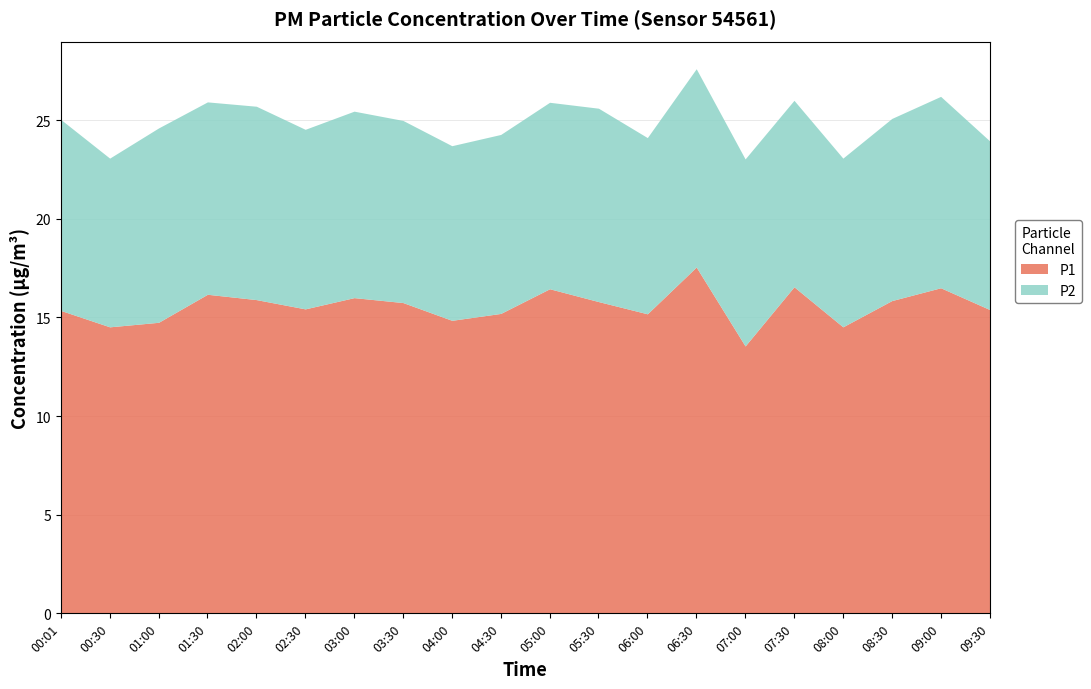

At which category does the chart reach its minimum across all series?

00:30